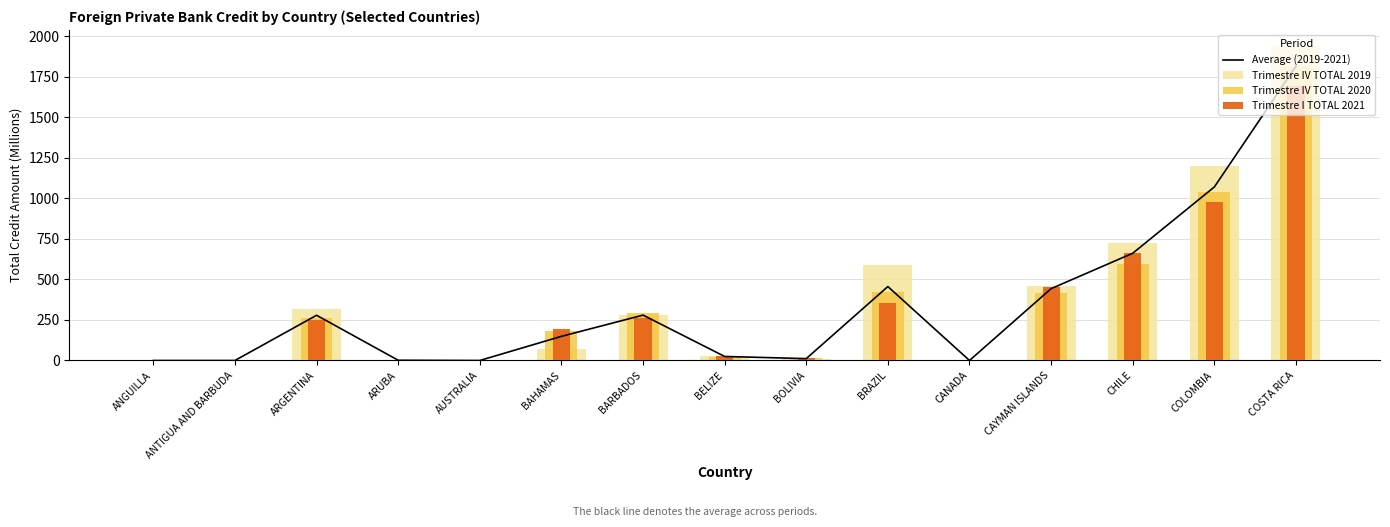

How many data points in Trimestre IV TOTAL 2020 are less than 182?

7